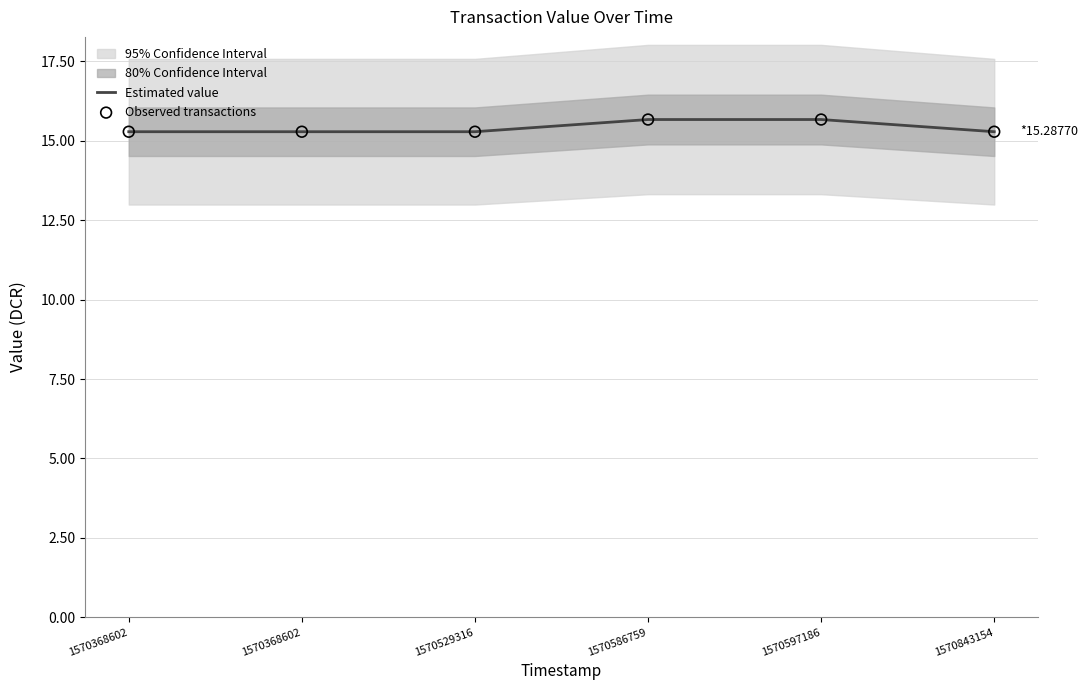

Which series contains the highest Y value?

Estimated value